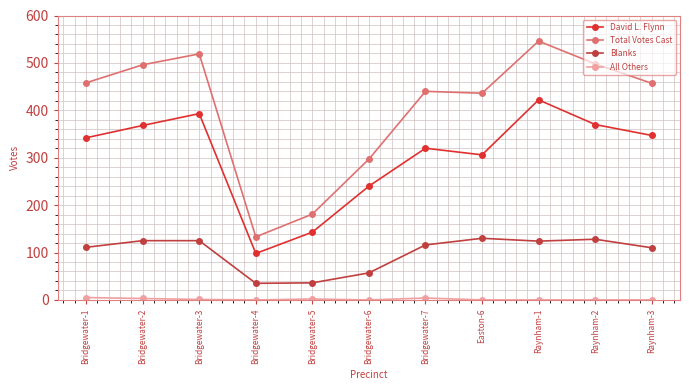

At which category is the sum across all series the highest?

Raynham-1